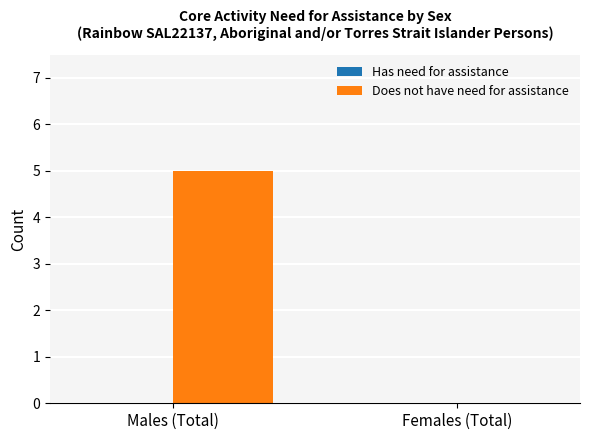

True or false: the data shows 2 at Males (Total).

False